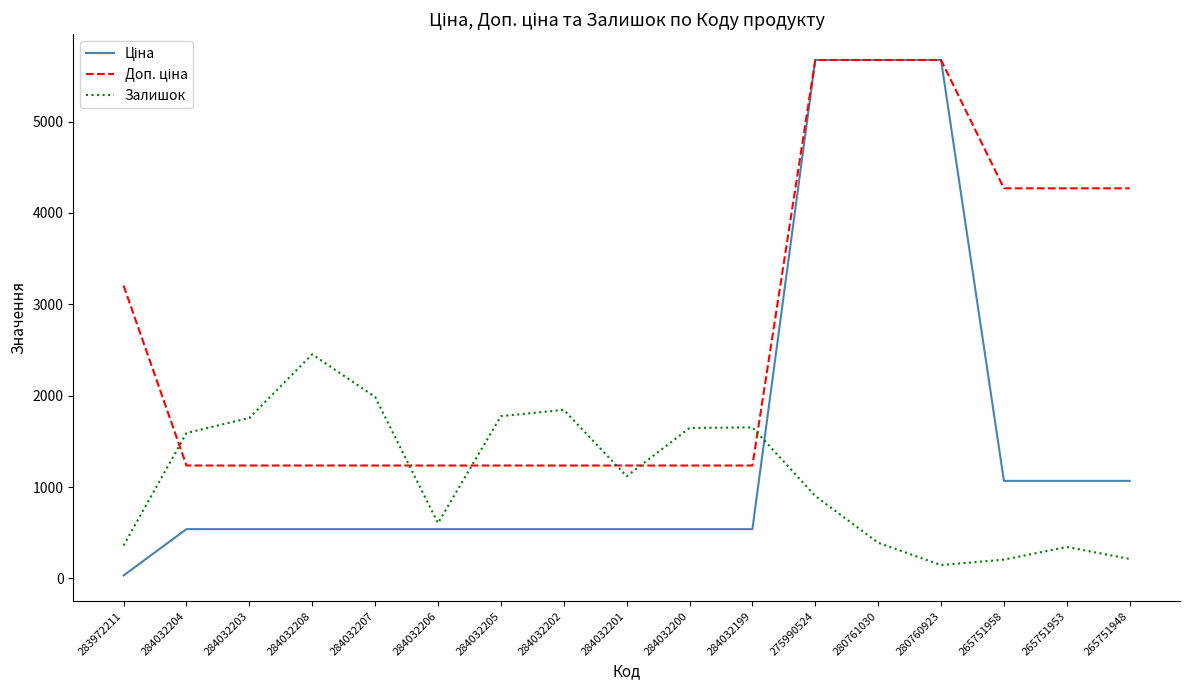

What is the total value across all series at 265751958?

5541.8